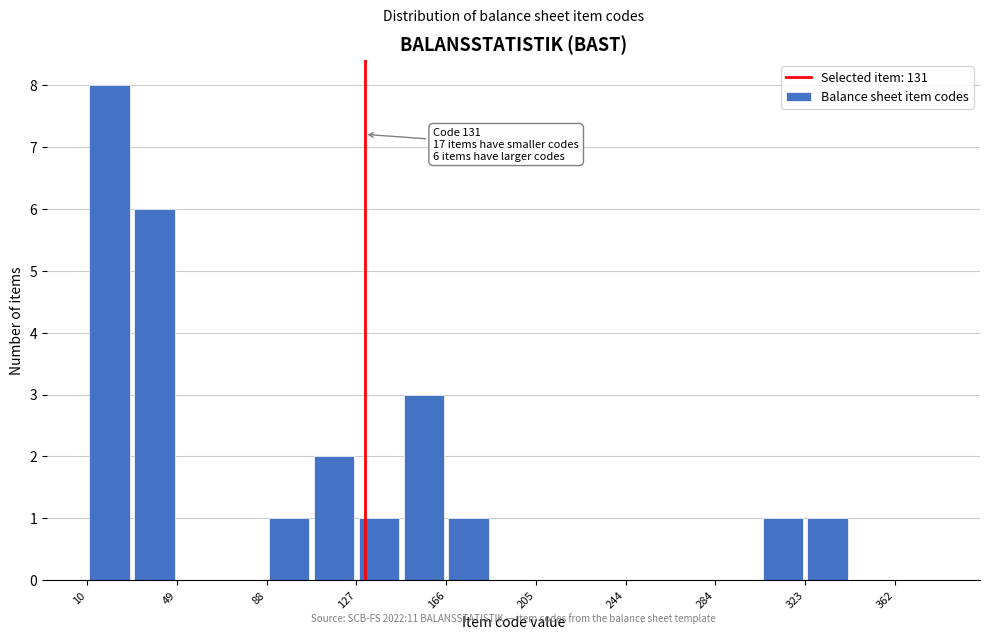

Read against the x-axis, roughly where is the centre of the tallest bar?

20